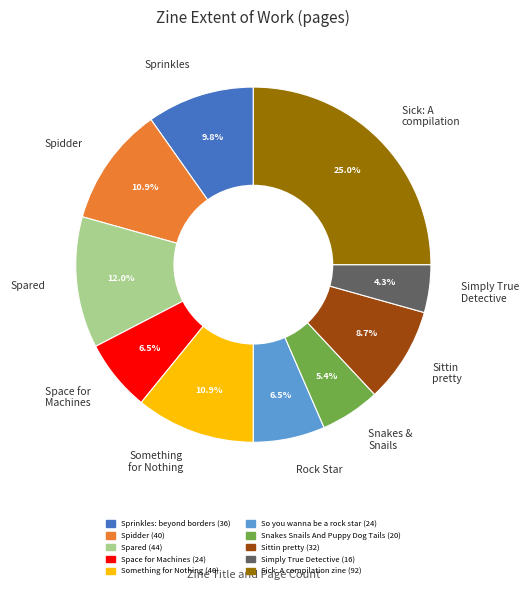

What percentage is NOT represented by Sprinkles?

90.2%